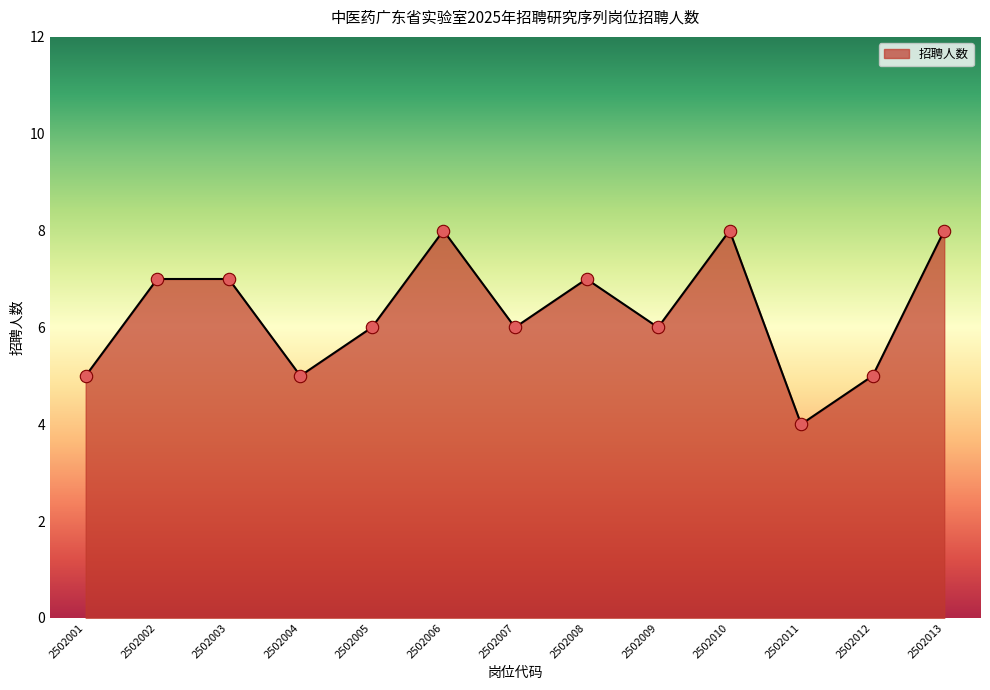

Between 2502011 and 2502004, which is larger?

2502004